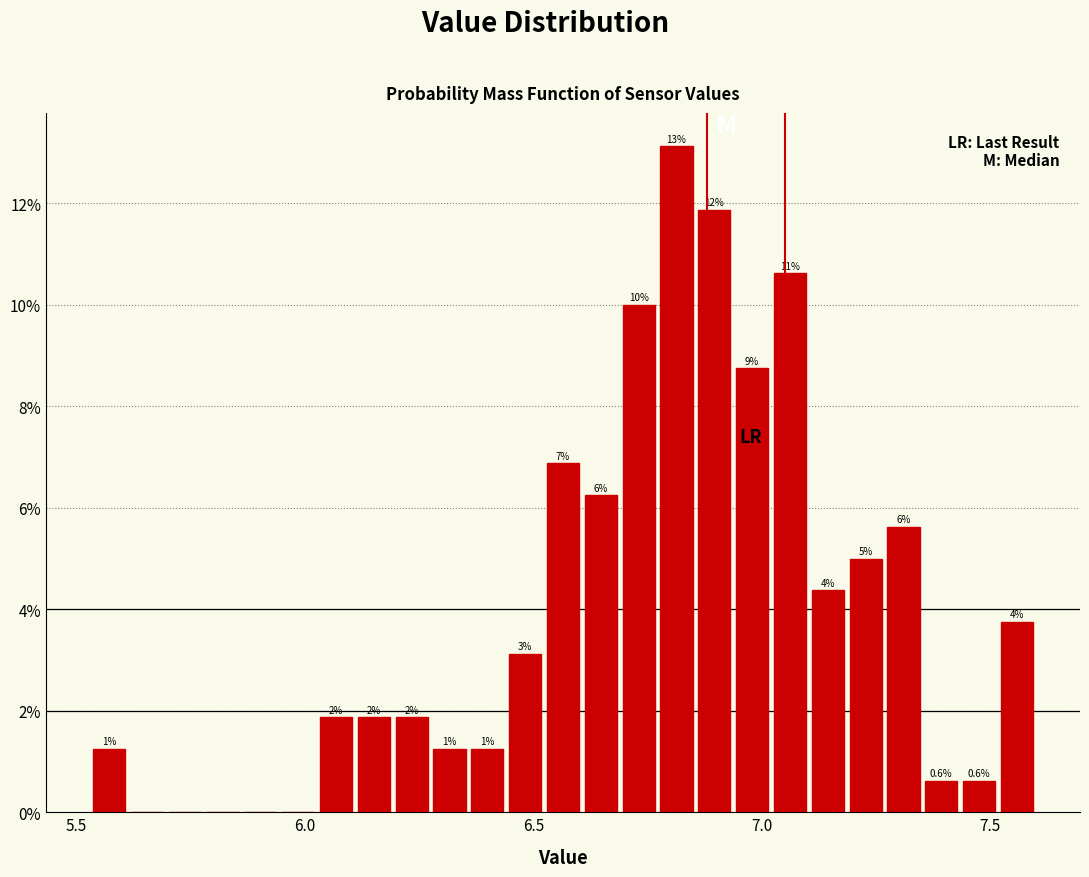

Read against the x-axis, roughly where is the centre of the tallest bar?

6.80